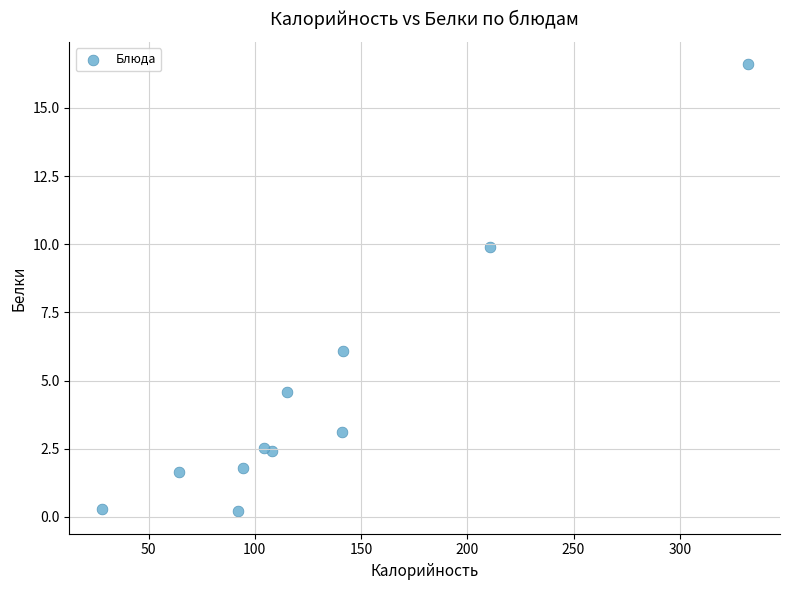

What is the range of Y values (max minus min)?

16.4